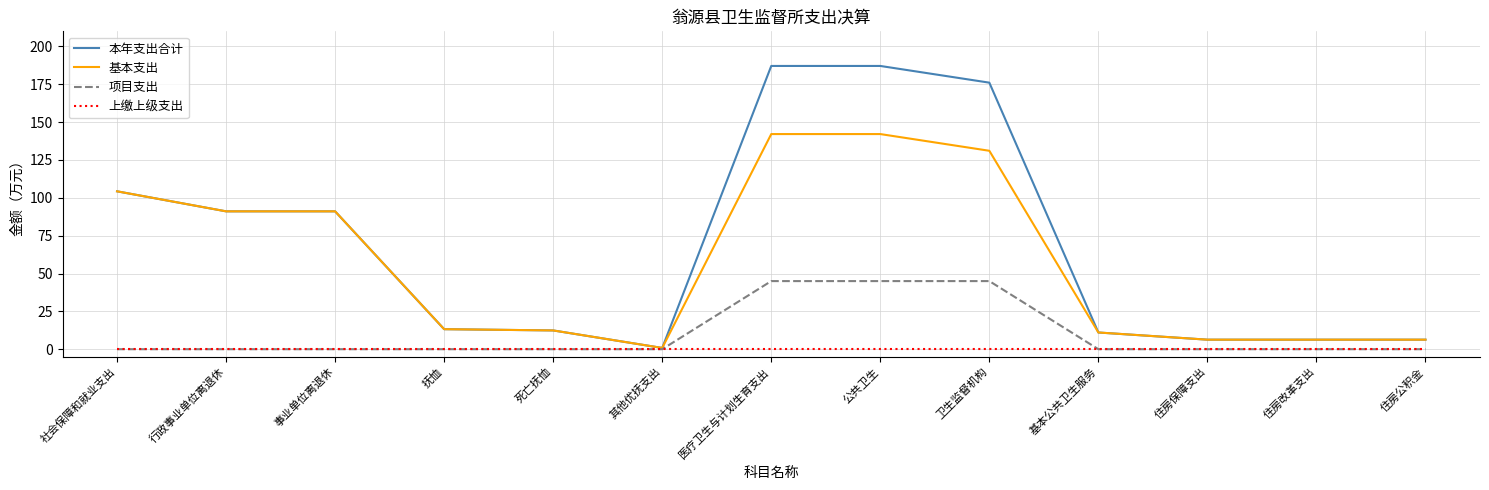

Which series has the widest spread of values?

本年支出合计